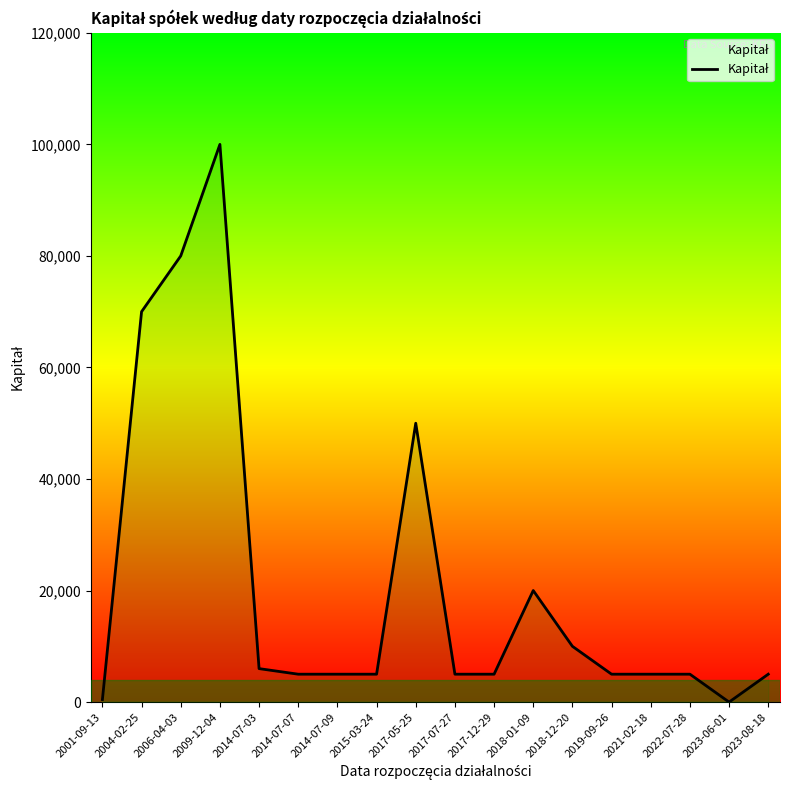

Is it true that the value at 2022-07-28 is 5000?

True